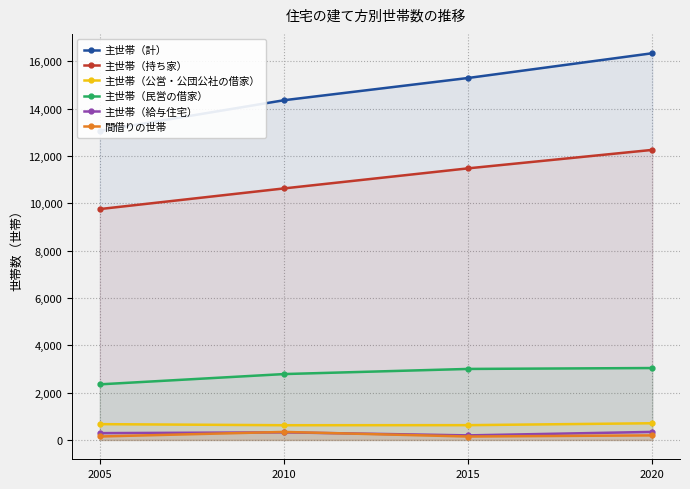

Rank the categories by 間借りの世帯 value from highest to lowest.

2010, 2020, 2005, 2015